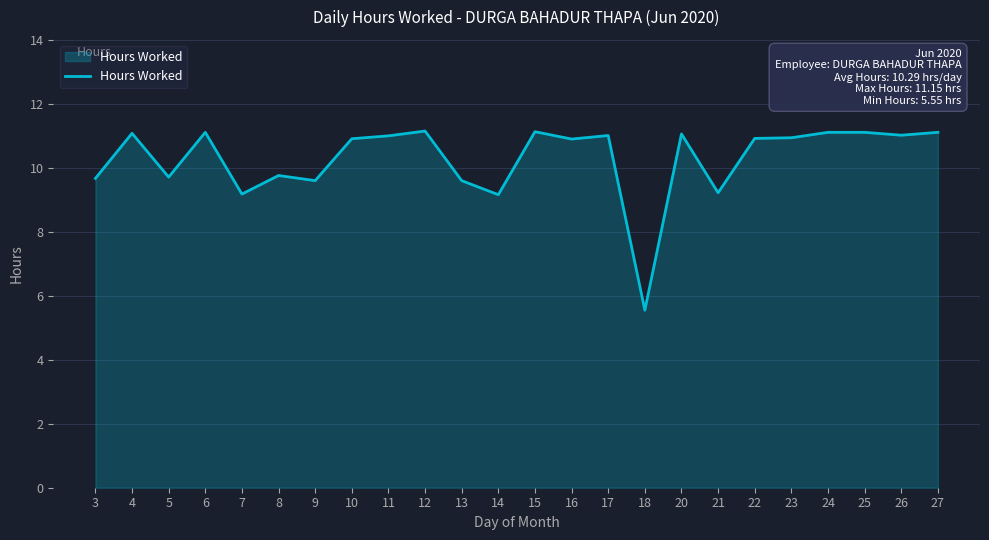

How many lines are shown in the chart?

1